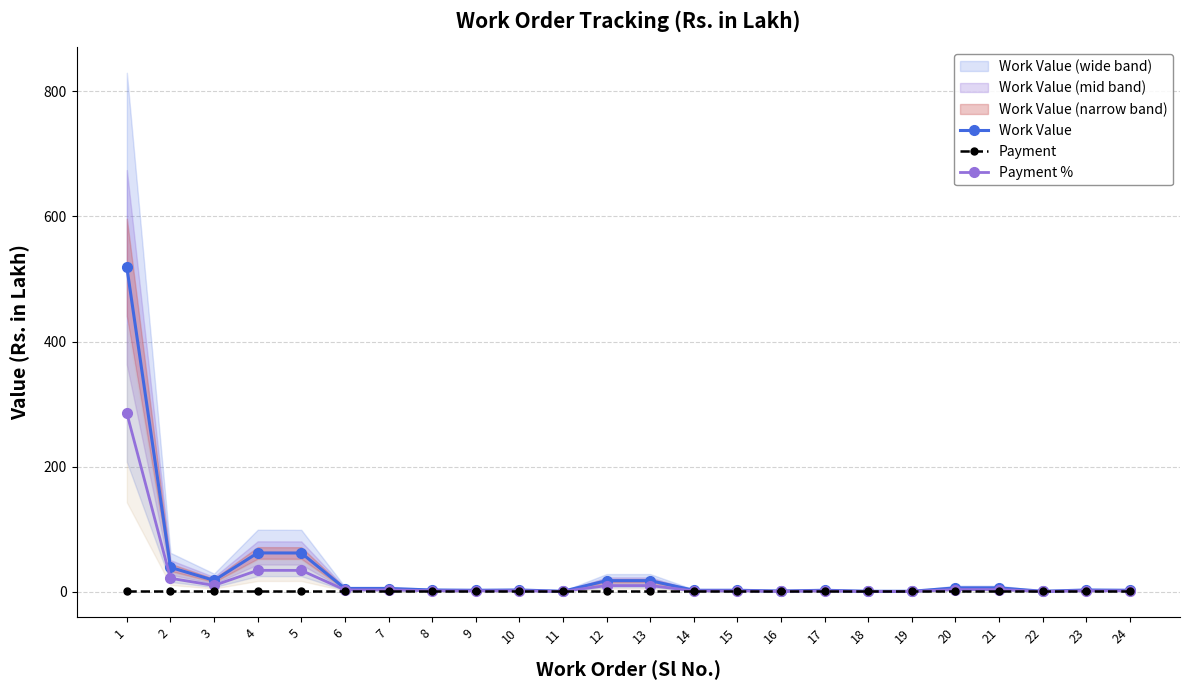

How many interior local peaks does the Work Value series have?

4